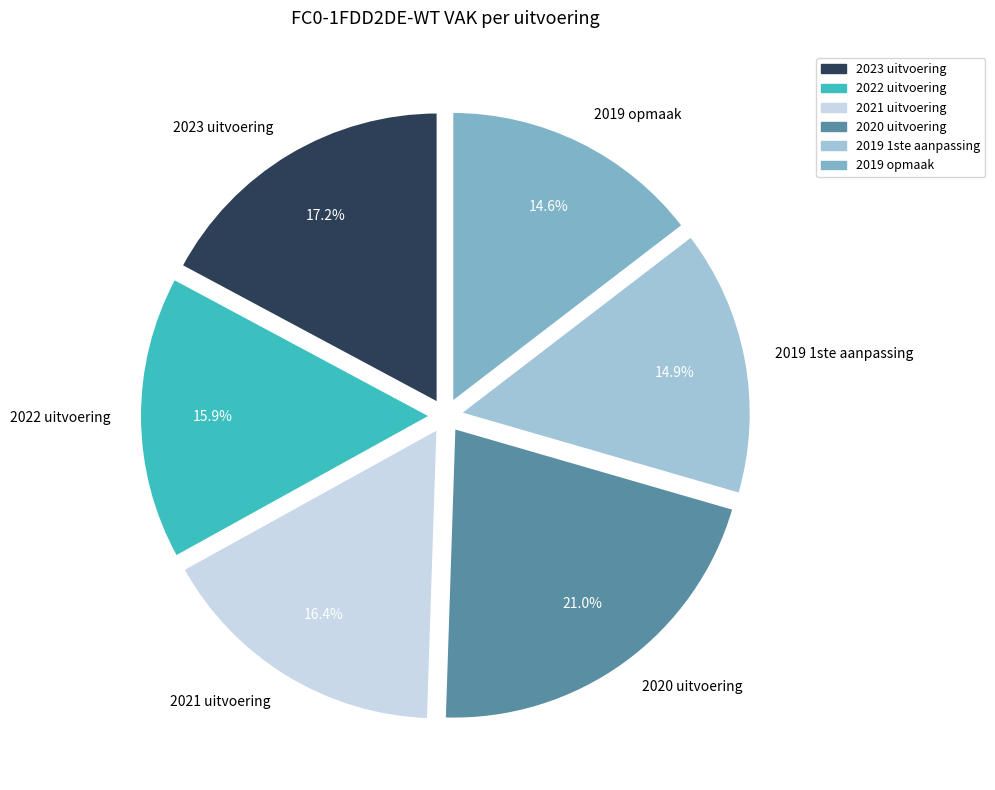

What portion of the pie excludes 2019 1ste aanpassing?

85.1%